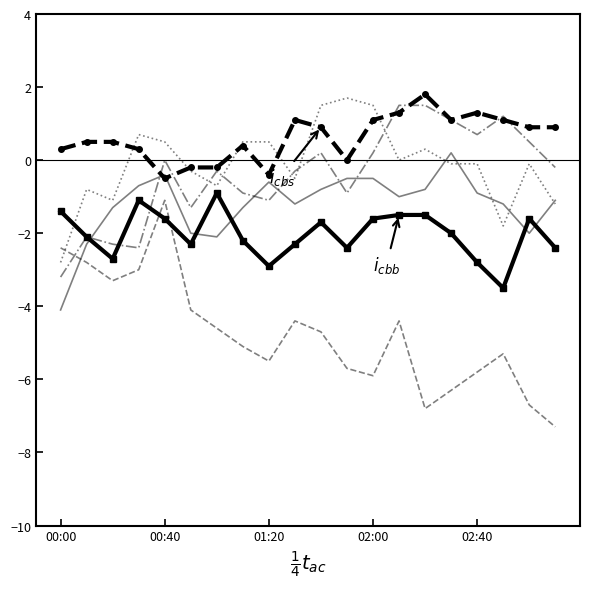

What is the minimum value shown in the chart?

-7.3